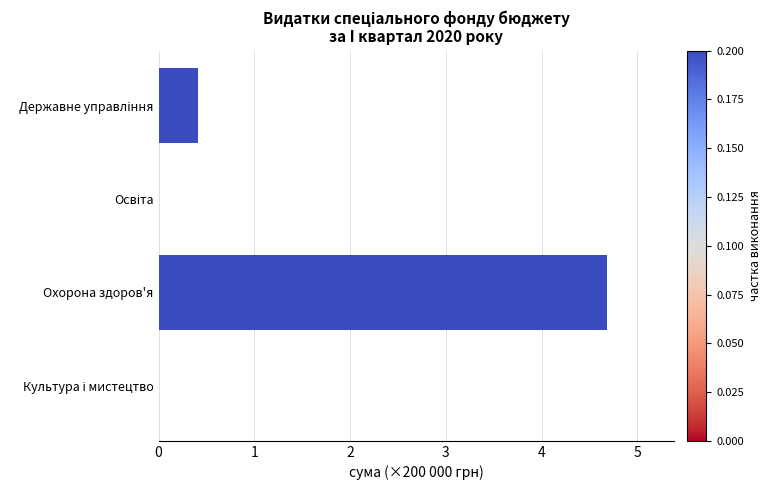

What is the sum of all values?

5.1